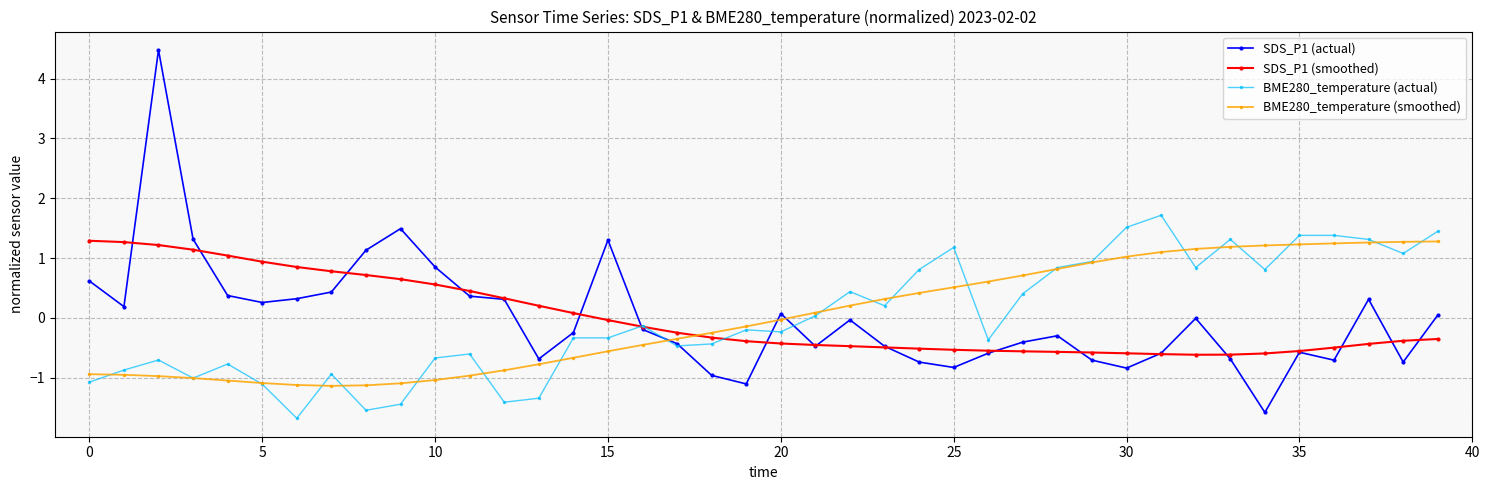

True or false: SDS_P1 (actual) has more than 0 points higher than both neighbors.

True